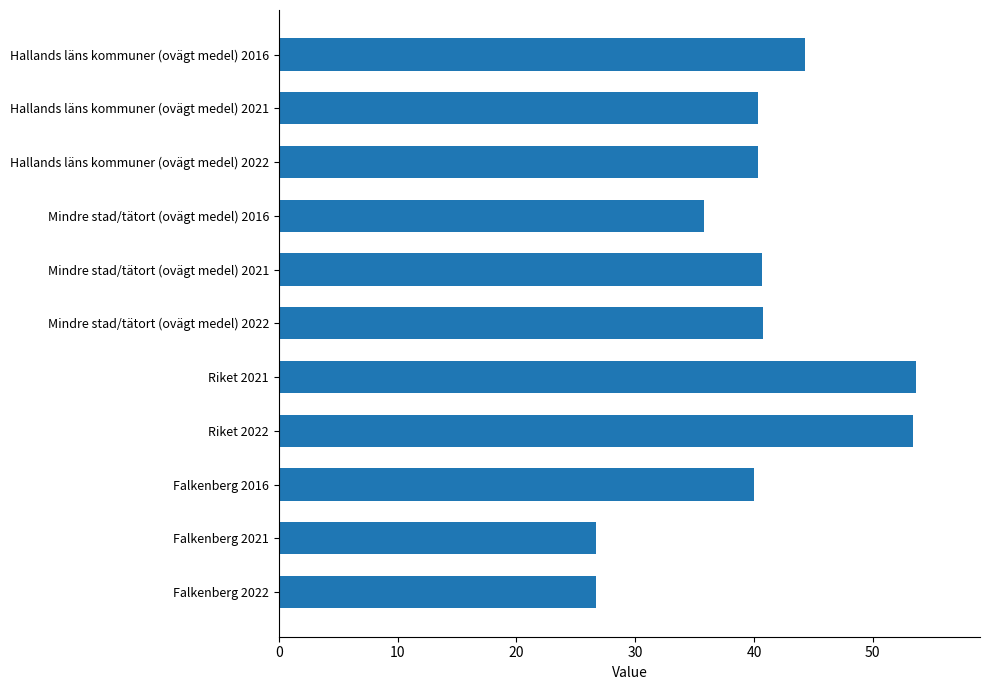

What position from the bottom is Hallands läns kommuner (ovägt medel) 2016?

11